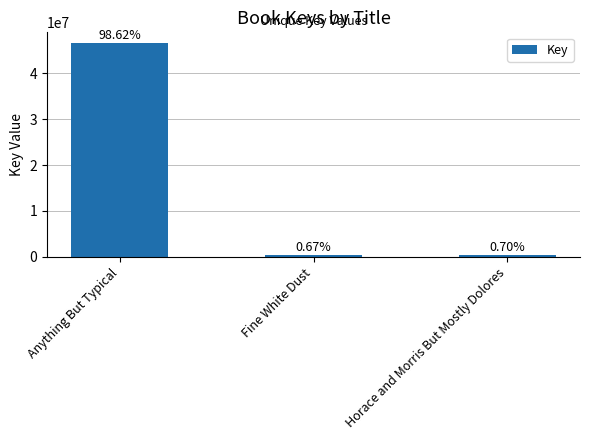

What position from the left is Fine White Dust?

2